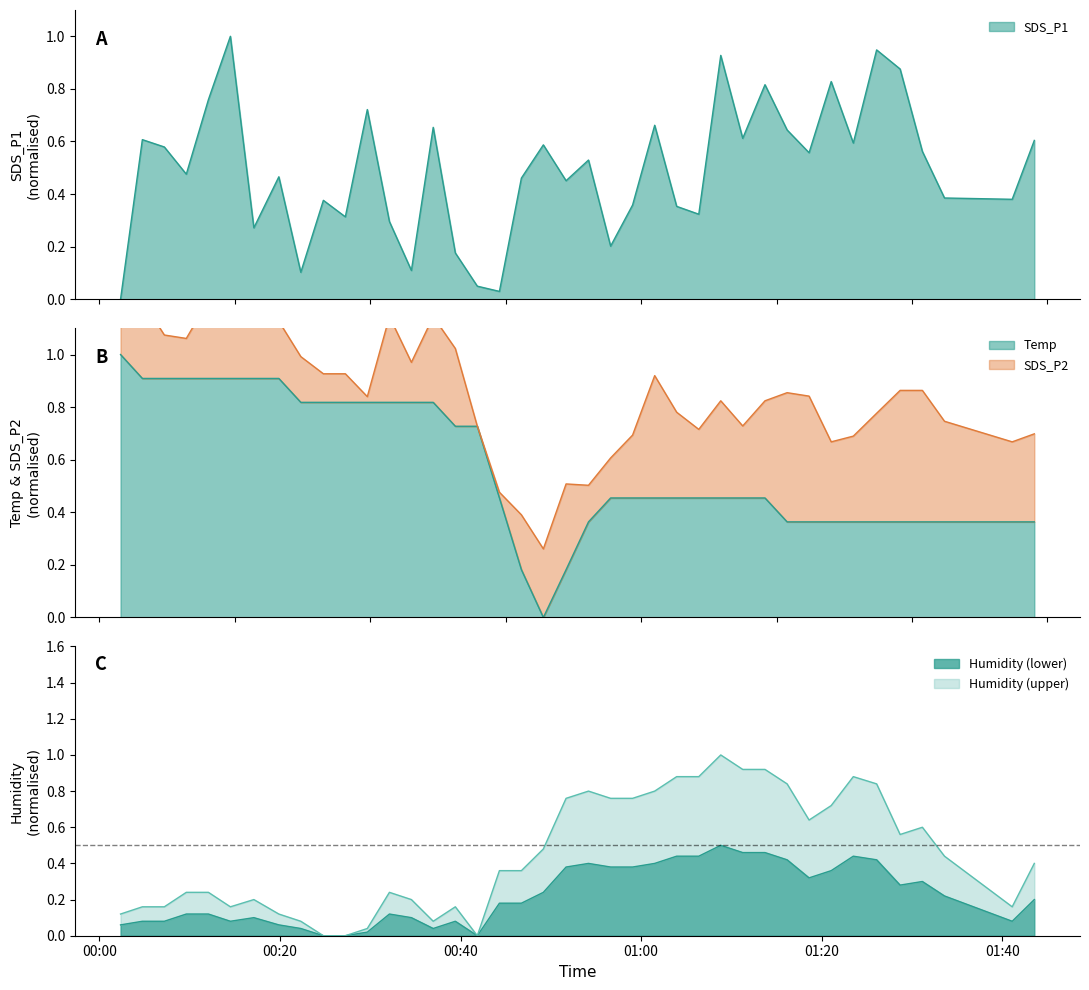

True or false: Humidity has a value of 0.1 at 2021/11/08 00:39:25.

True